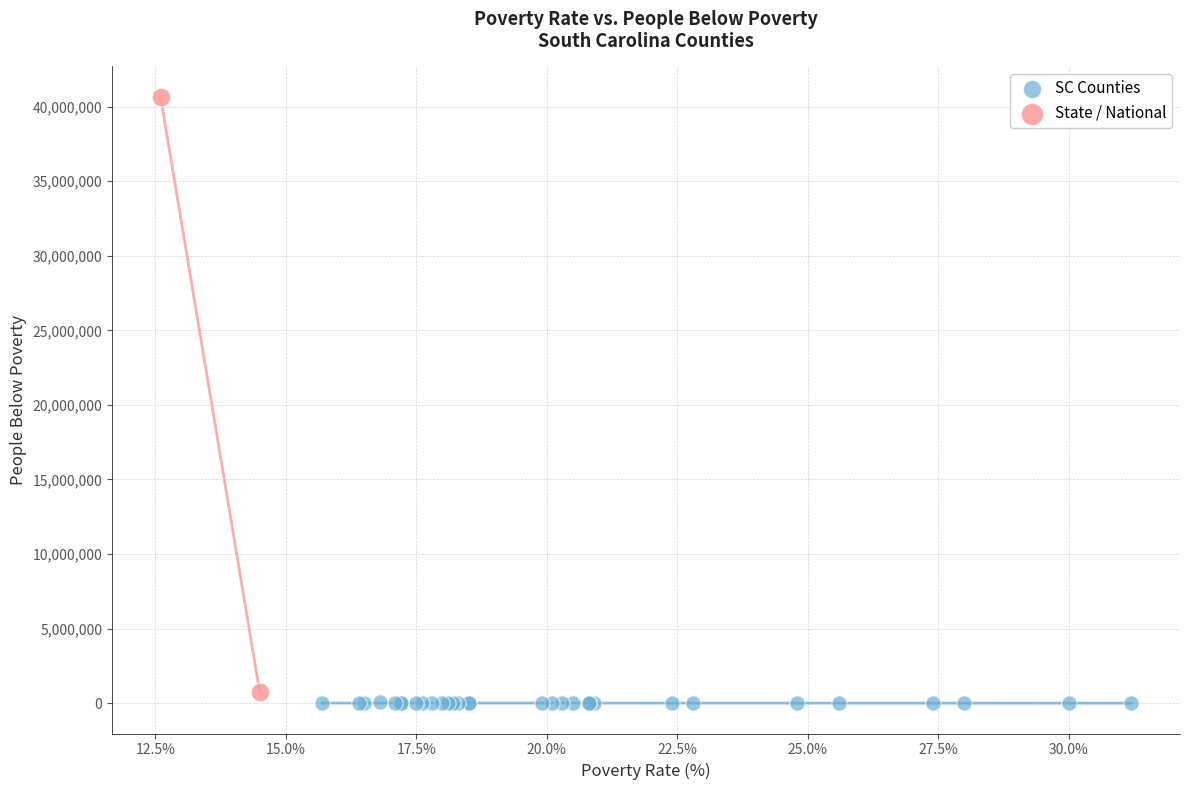

What are all the series names shown in the legend?

SC Counties, State / National